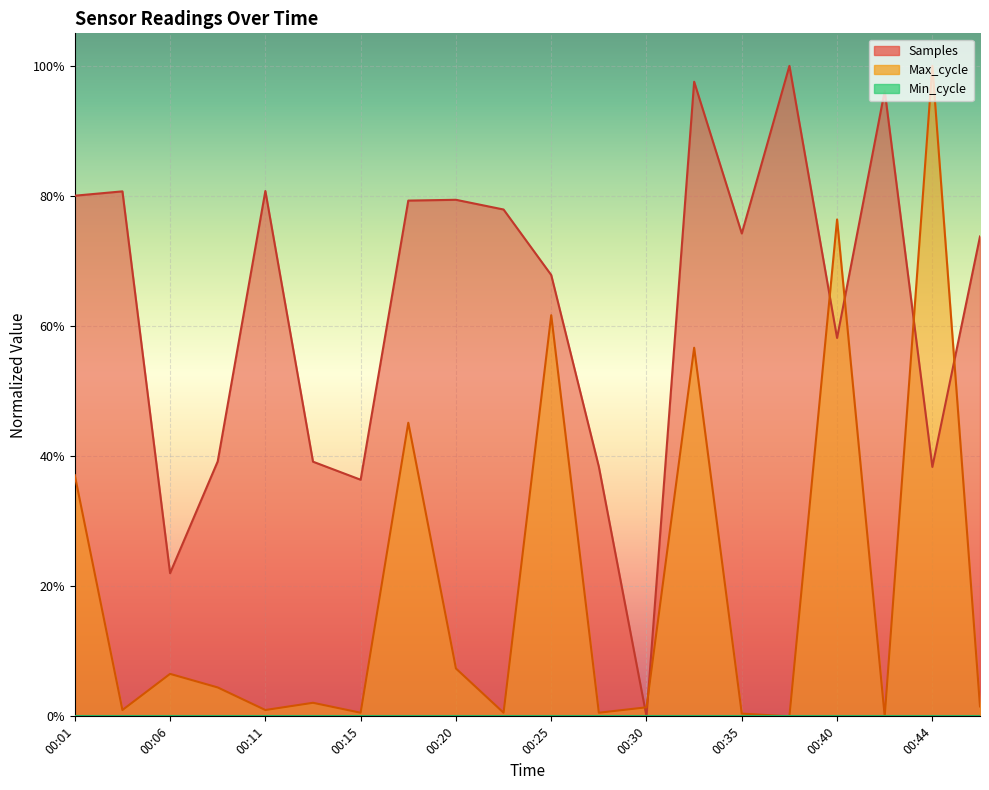

How many values in the Max_cycle series exceed 0?

18